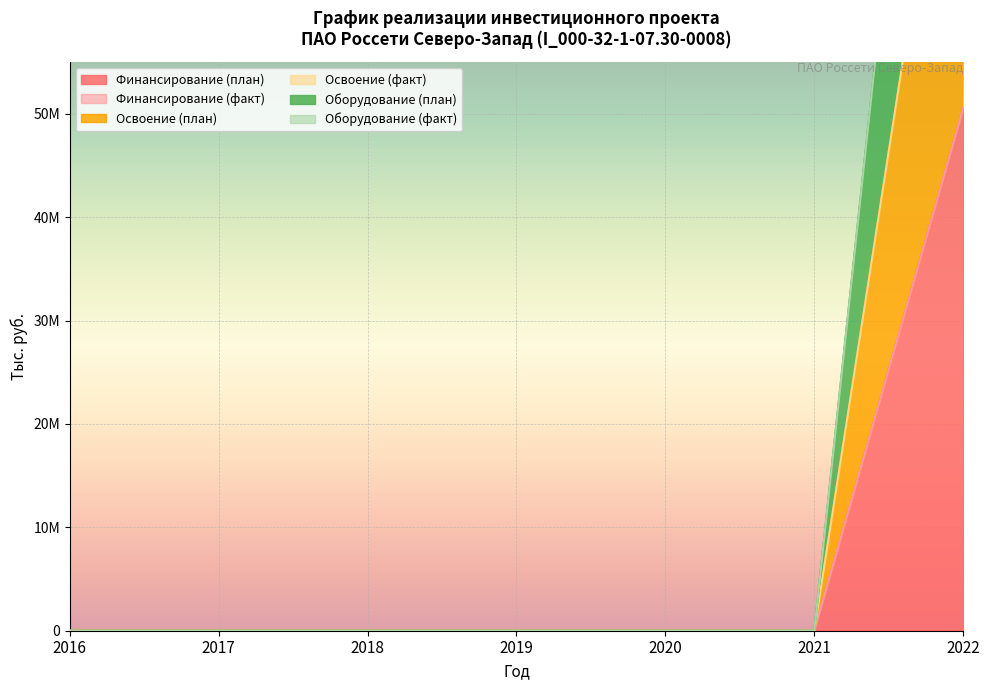

True or false: Оборудование (план) has a value of 32228005 at 2019.

False